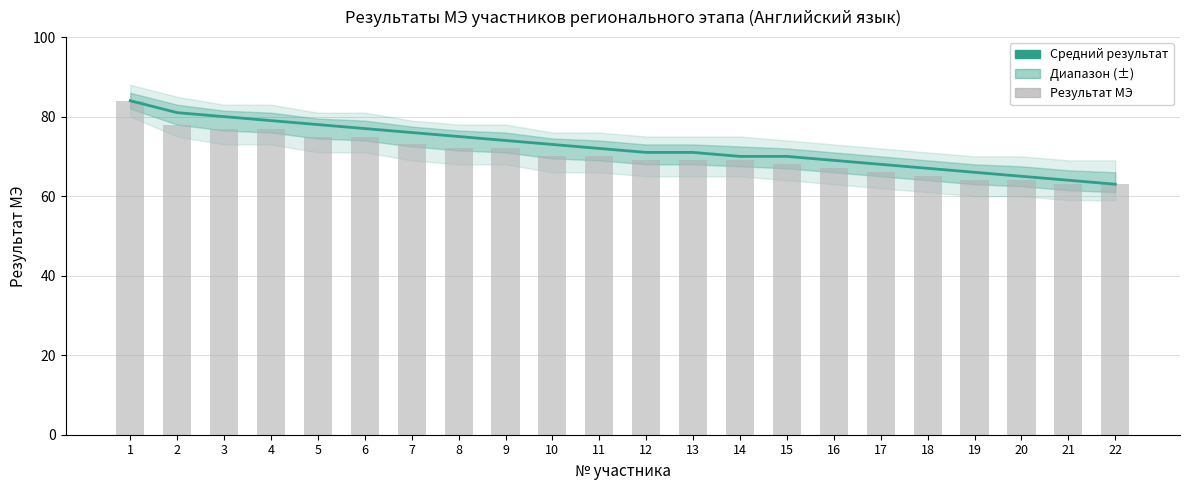

What is the total value across all series at 1?

168